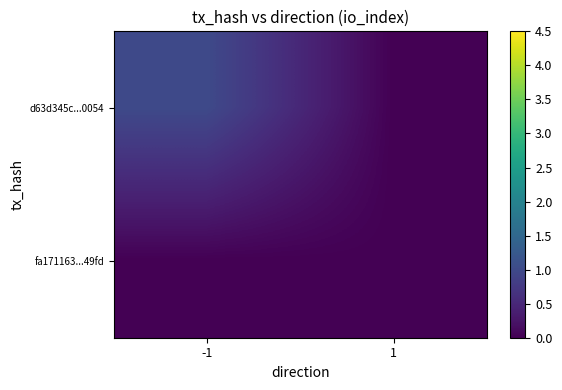

Reading left to right, transcribe all the data shown in this chart.

d63d345c...0054: -1=1	1=0
fa171163...49fd: -1=0	1=0